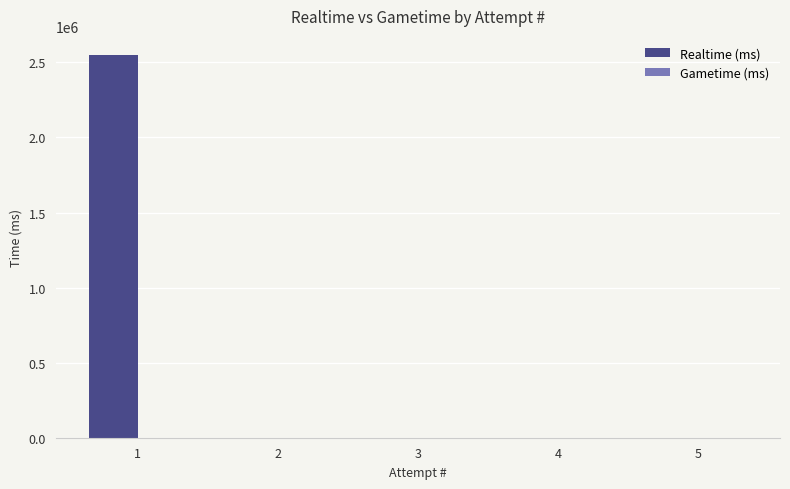

What is the sum of all values?

2549078